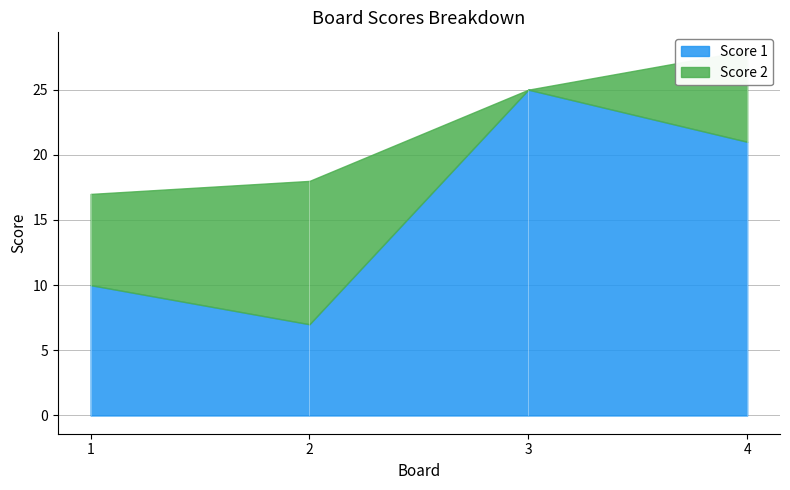

How many lines are shown in the chart?

2